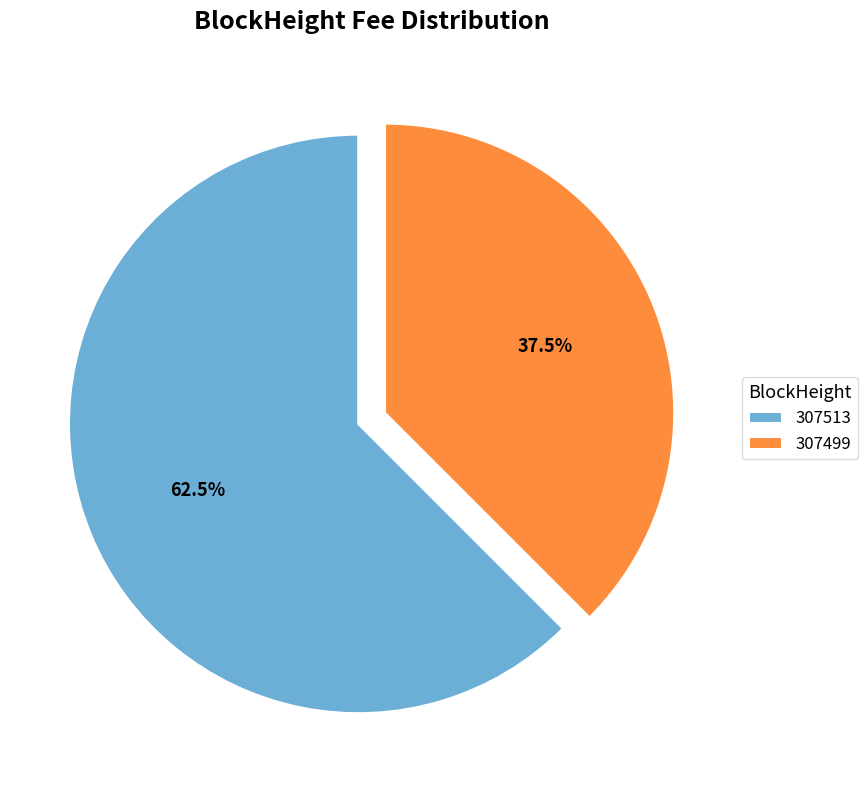

Rank the categories by value from lowest to highest.

307499, 307513